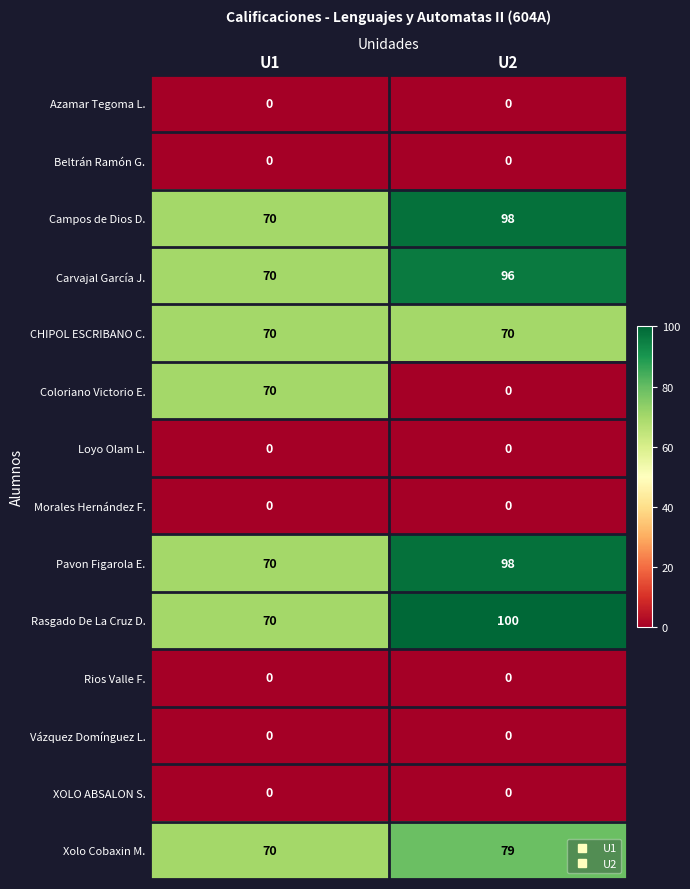

What is the approximate value of Campos de Dios D. at U2, to the nearest 5?

100